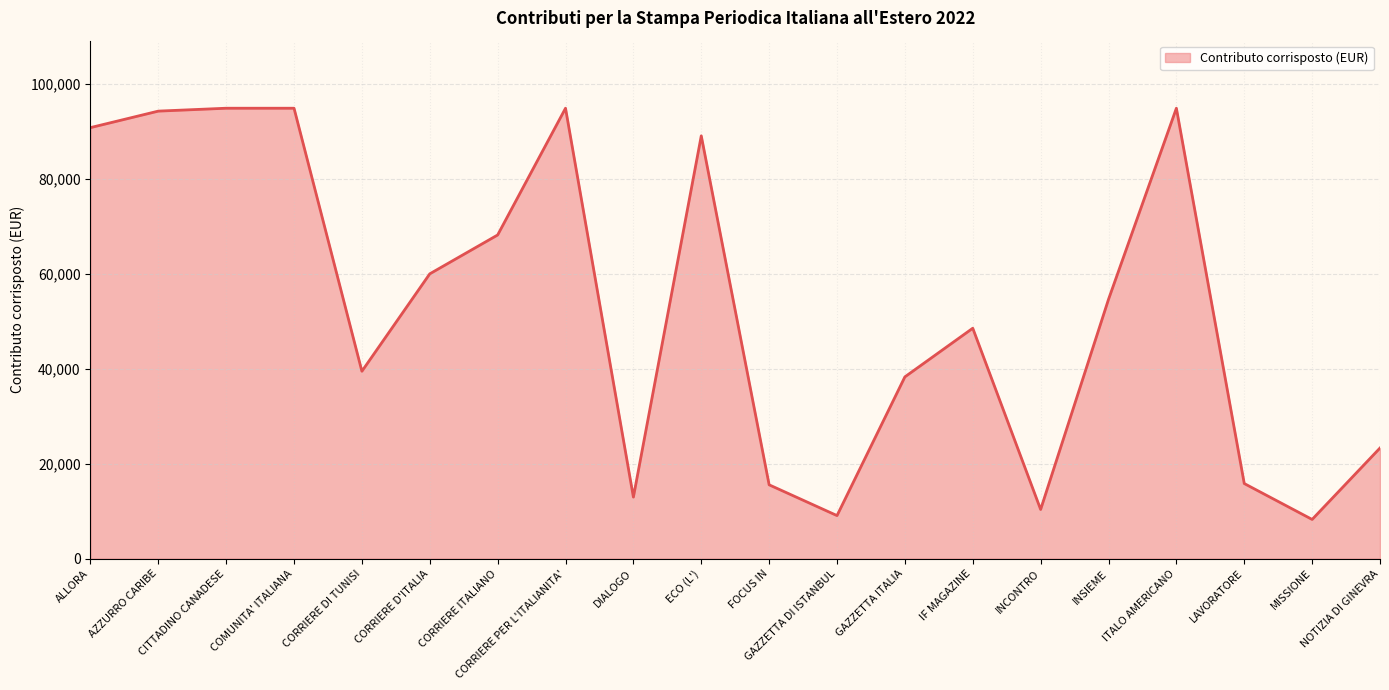

What is the ratio of the value at INSIEME to the value at NOTIZIA DI GINEVRA?

2.3